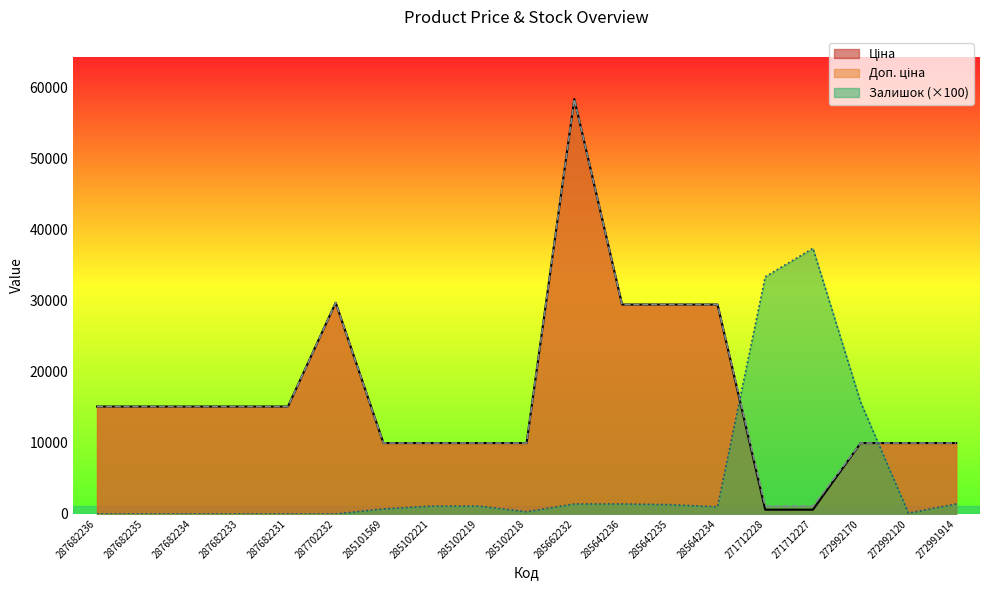

Between 285642234 and 287682231, which is larger?

285642234